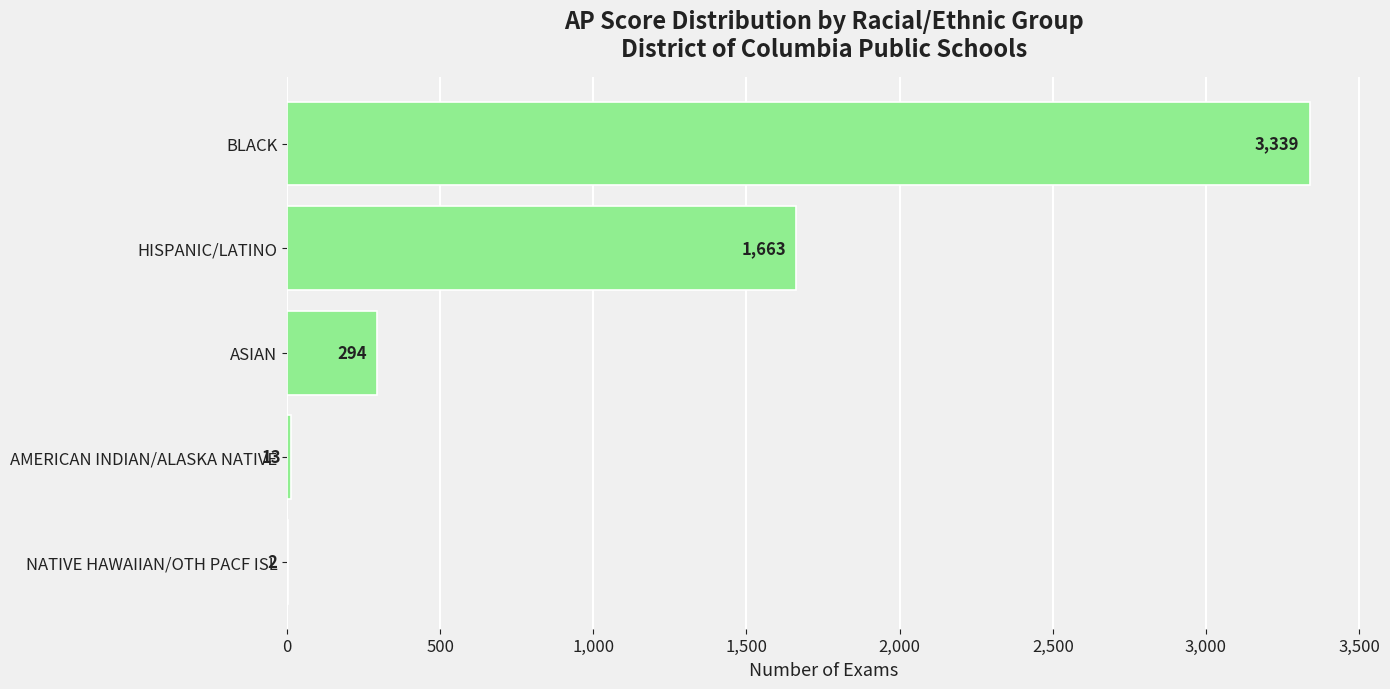

What is the change in value from NATIVE HAWAIIAN/OTH PACF ISL to AMERICAN INDIAN/ALASKA NATIVE?

+11